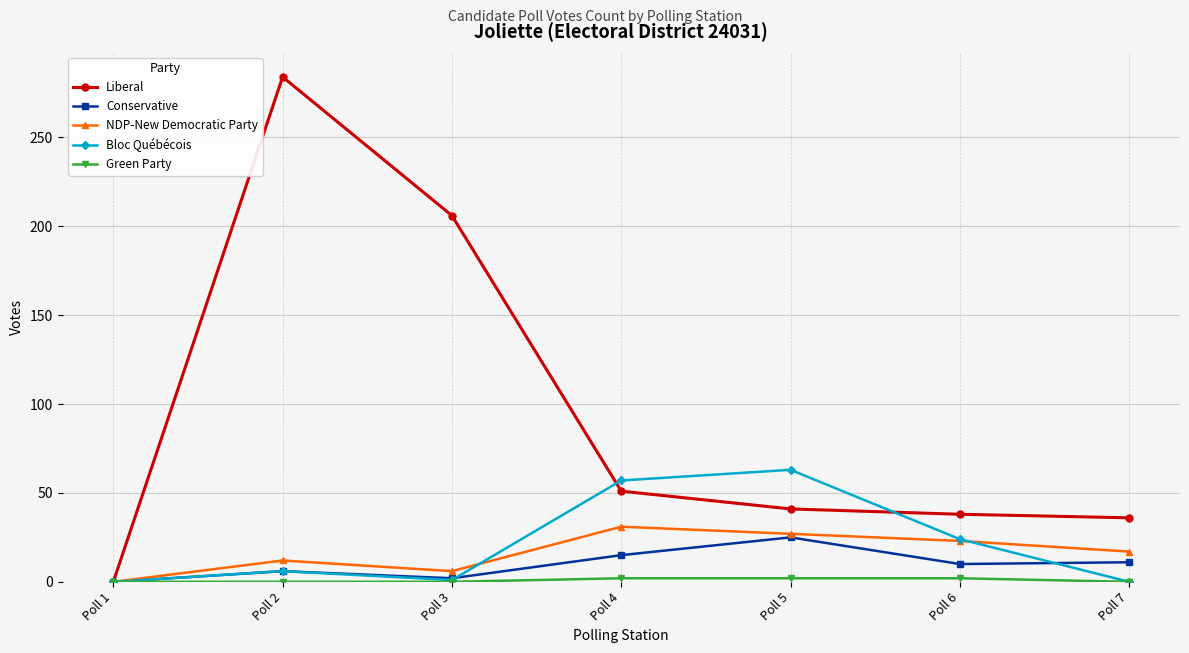

At which label does Conservative reach its peak?

Poll 5